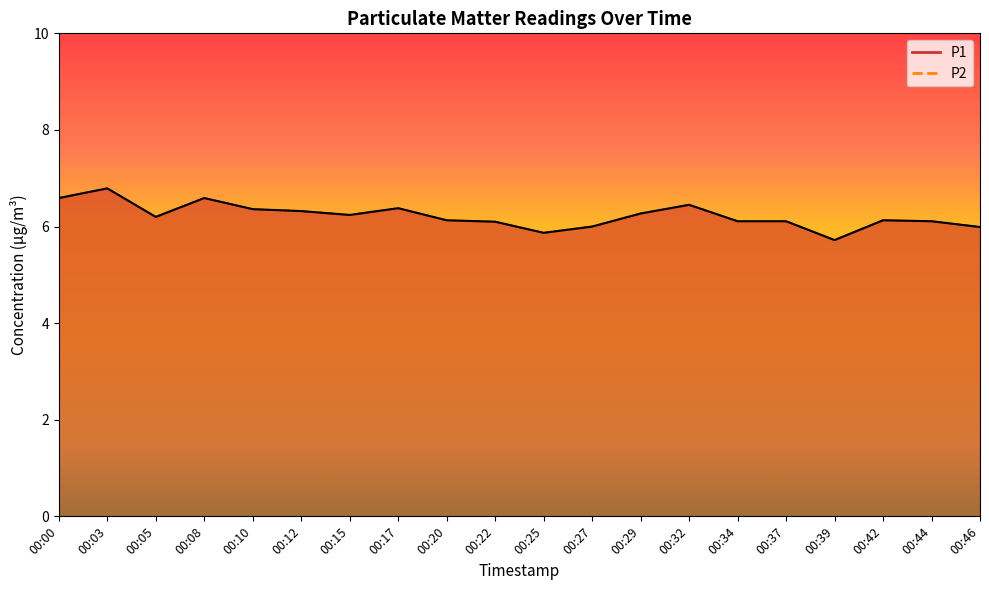

Which category has the highest value in the P2 series?

00:03